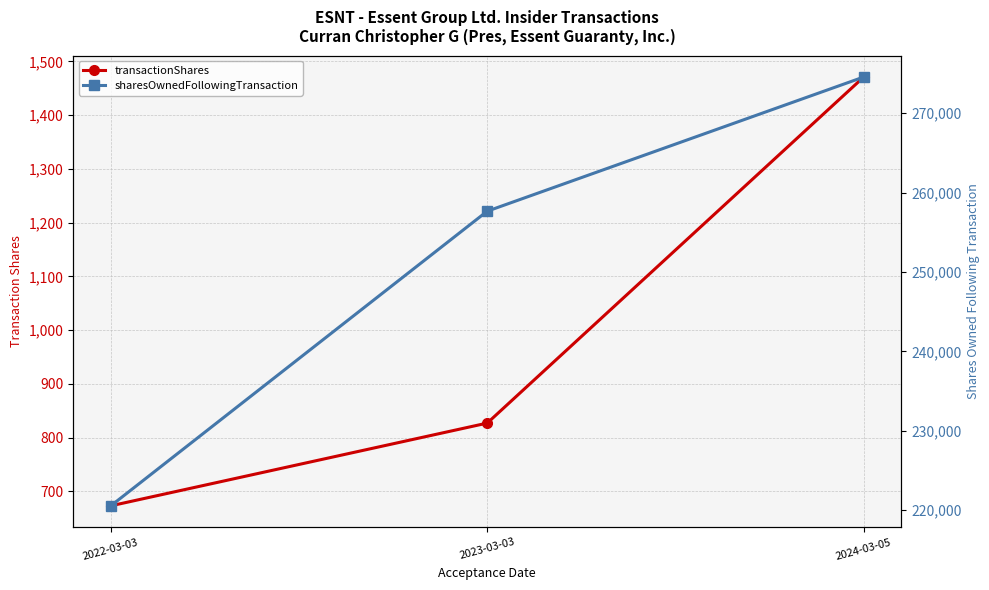

Rank the categories by transactionShares value from highest to lowest.

2024-03-05, 2023-03-03, 2022-03-03